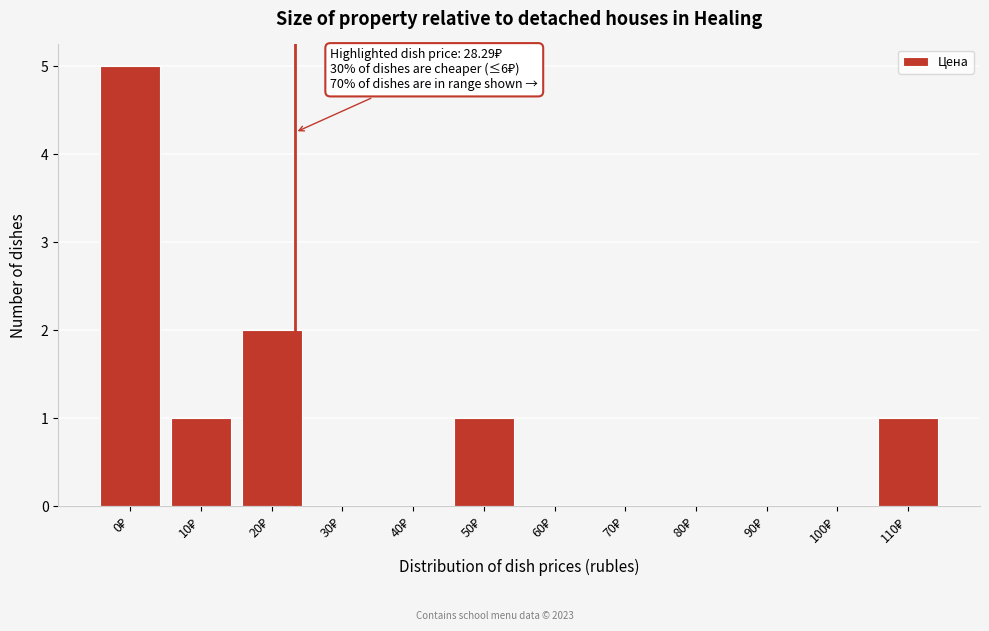

What is the greatest value displayed?

5